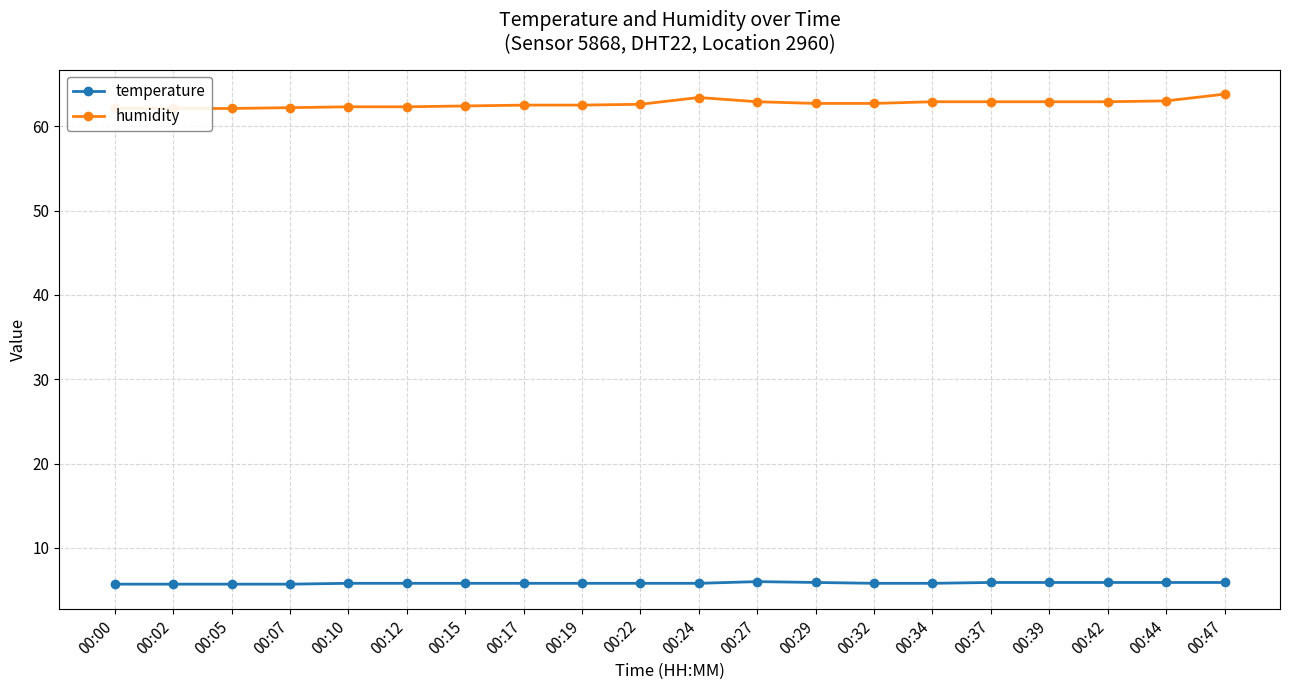

Which series has the widest spread of values?

humidity